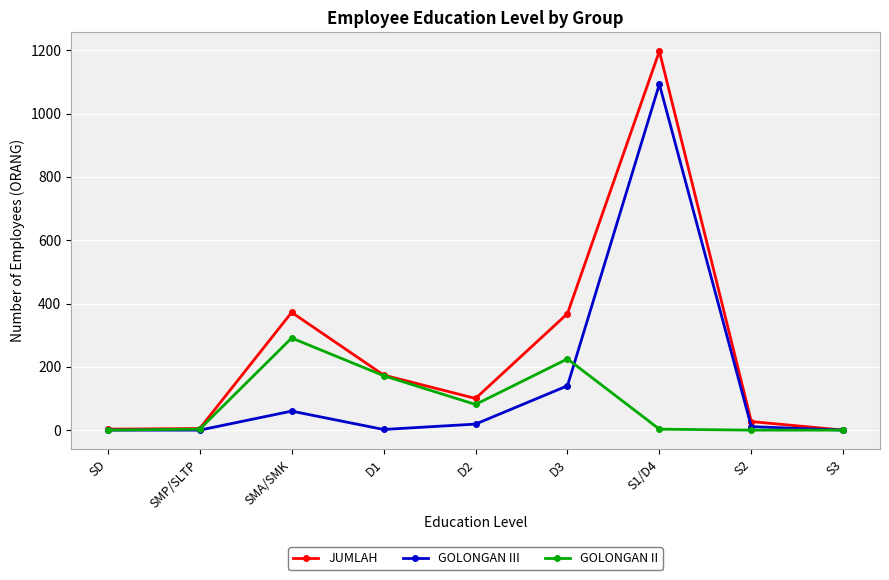

List the series in order of their peak value, highest first.

JUMLAH, GOLONGAN III, GOLONGAN II